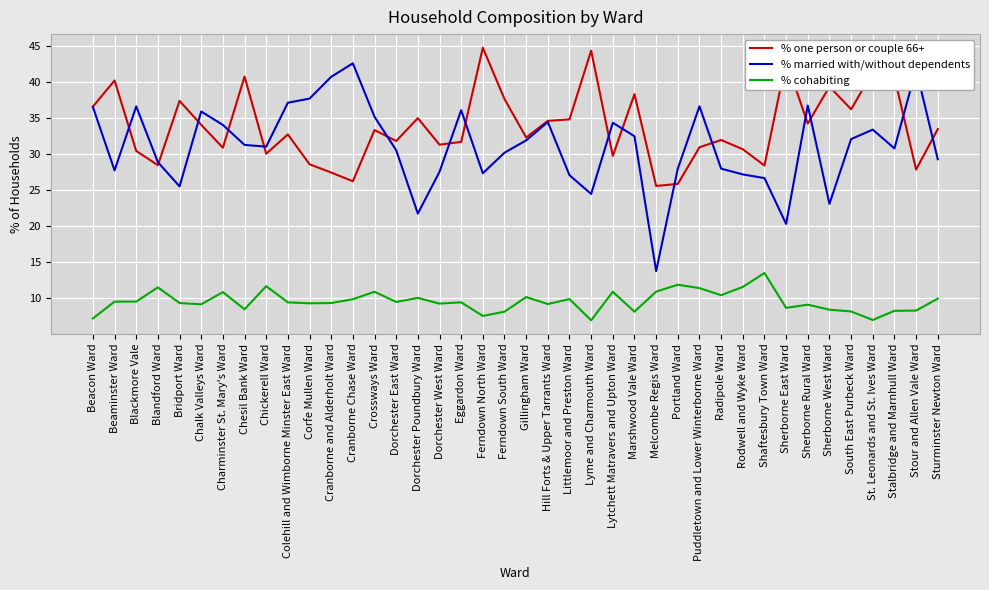

What position from the left is Littlemoor and Preston Ward?

23